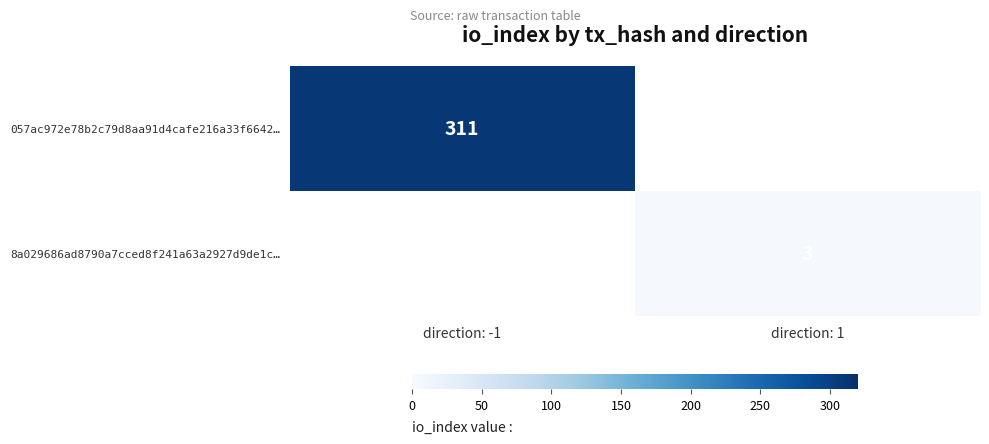

The value of 8a029686ad8790a7cced8f241a63a2927d9de1c… at direction: 1 is 5. True or false?

False